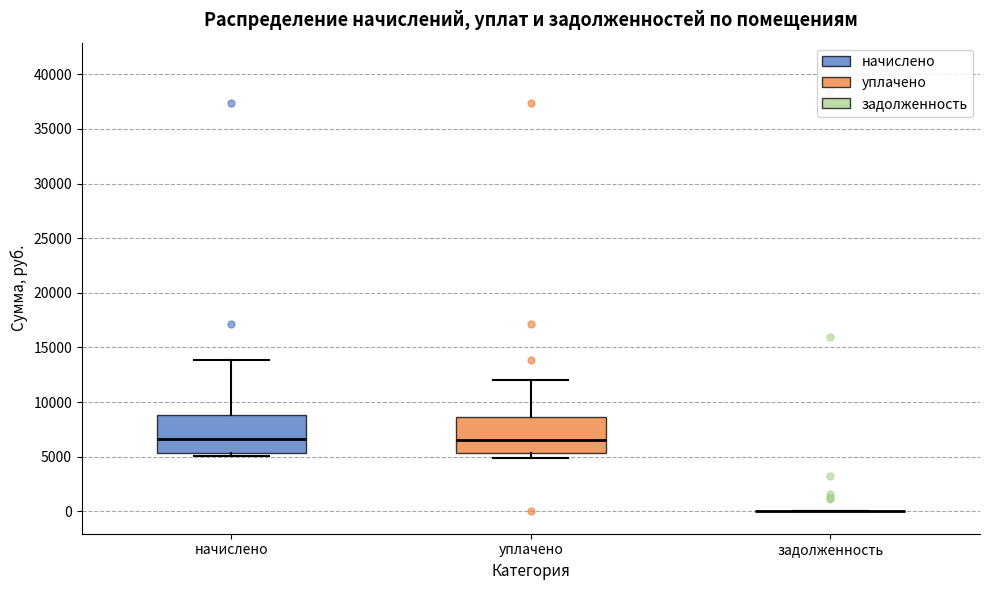

Reading left to right, transcribe this box plot: for each box, give where its median line is, the range the box spans, and where its two whiskers end, as read against the y-axis. The values are not printed on the chart, so give them approximately, as read against the axis.

начислено: median 6500, box 5500 to 9000, whiskers 5000 to 14000
уплачено: median 6500, box 5500 to 8500, whiskers 5000 to 12000
задолженность: box collapsed to a line at 0, whiskers 0 to 0